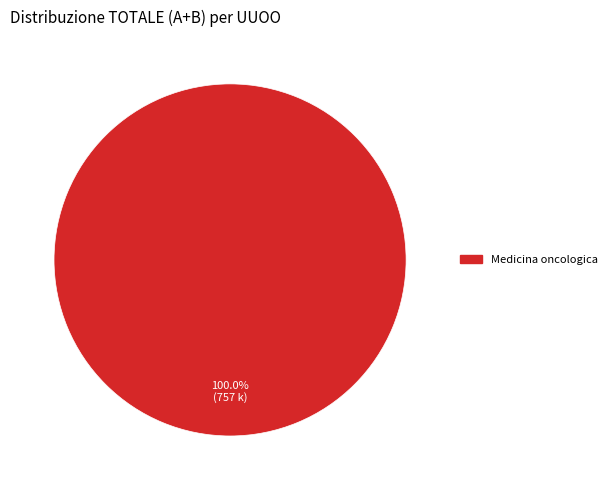

How many segments does this pie chart have?

1